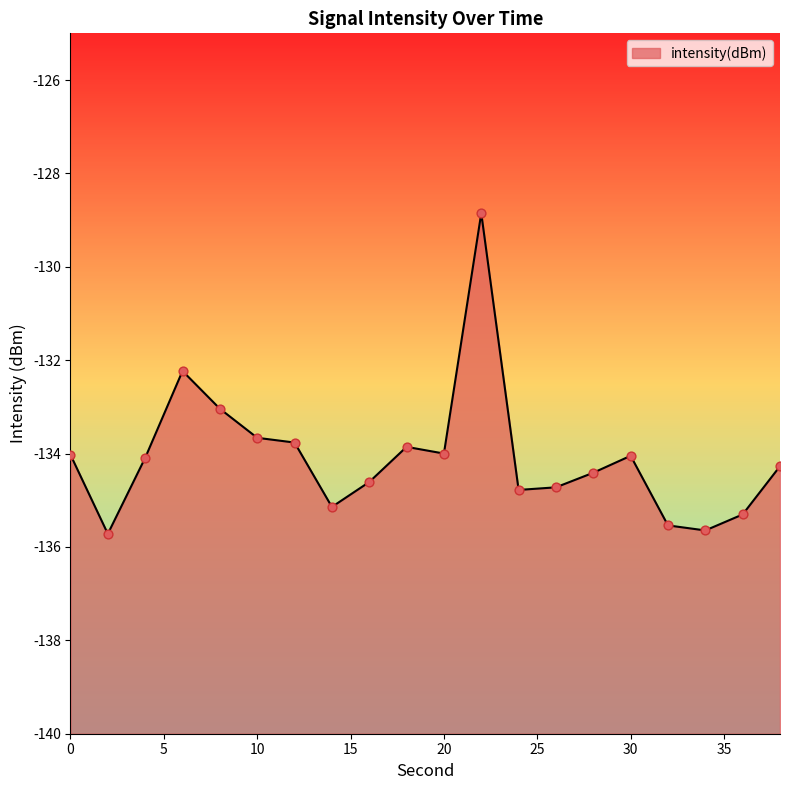

Between 26 and 2, which is larger?

26